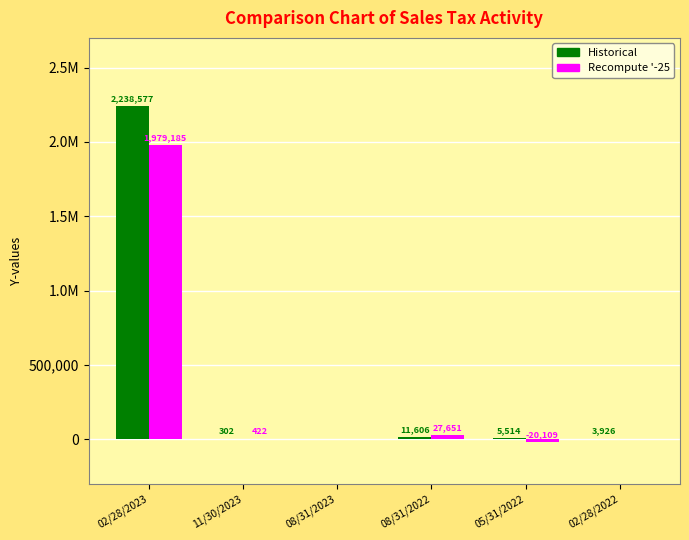

Reading left to right, what are all the values shown in this chart?

Historical: 2238576.9	301.8	0.0	11606.2	5513.7	3925.9
Recompute '-25: 1979184.6	422.0	0.0	27651.1	-20108.6	34.8